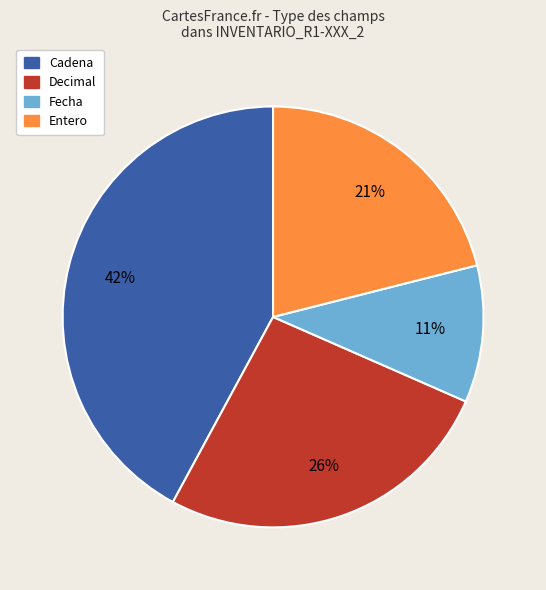

How many segments does this pie chart have?

4